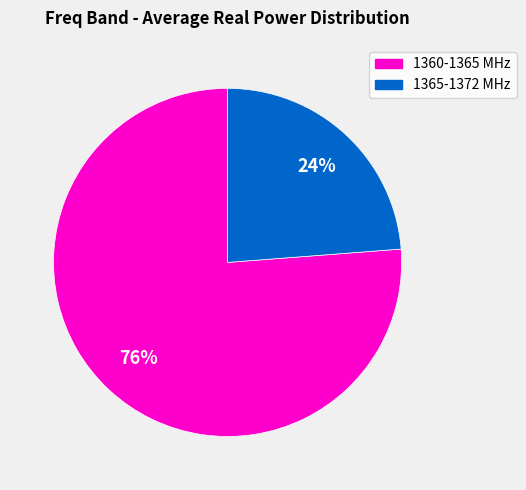

Is there a majority slice in this chart?

Yes